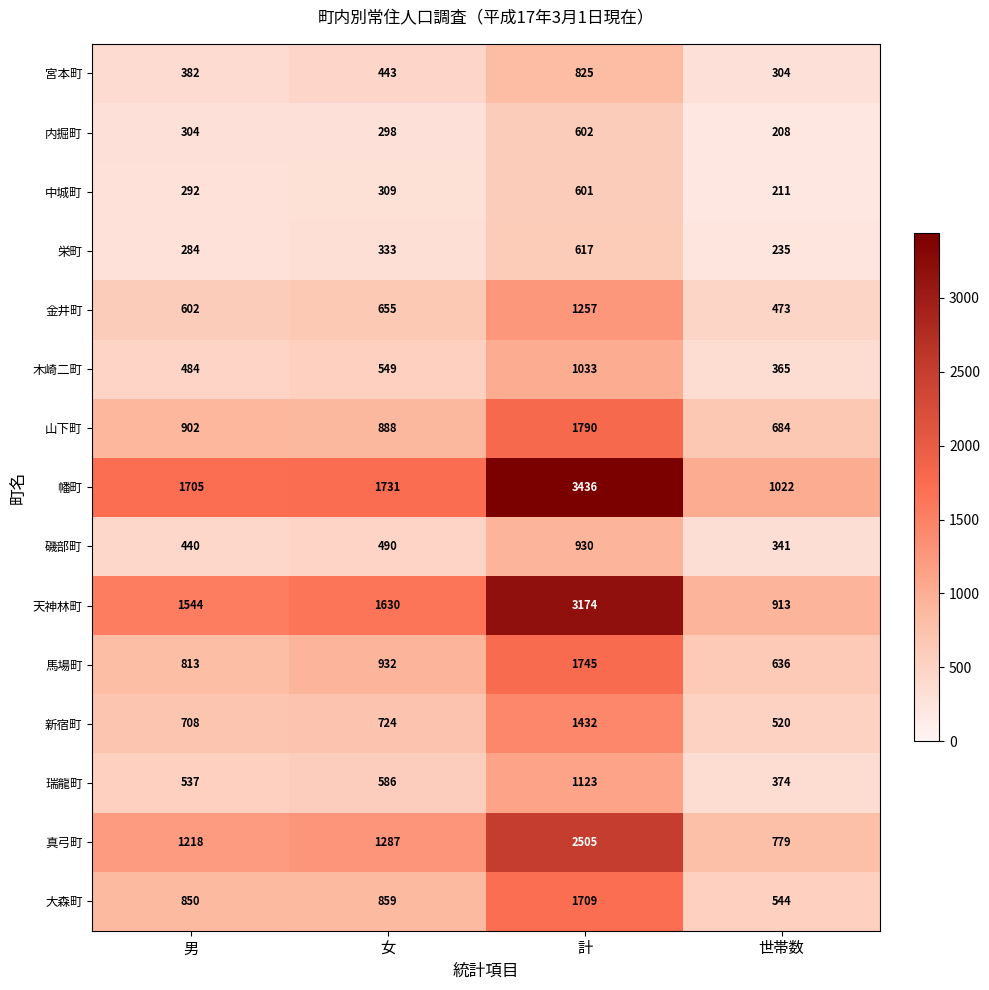

What is the maximum value shown in the chart?

3436